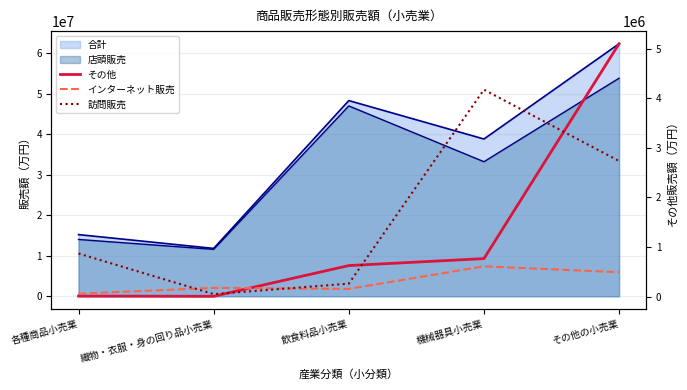

What is the label of the 1st point from the right?

その他の小売業